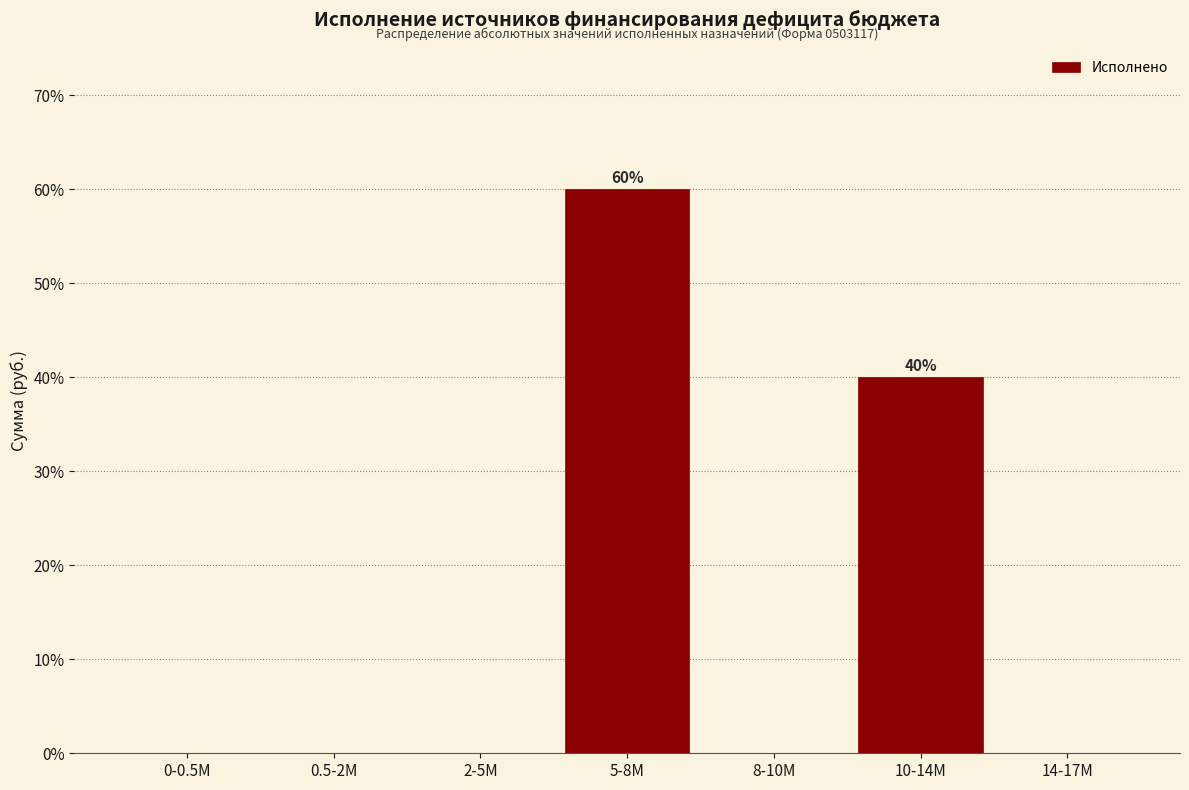

Reading left to right, extract all data points from this chart.

0-0.5M=0	0.5-2M=0	2-5M=0	5-8M=60	8-10M=0	10-14M=40	14-17M=0